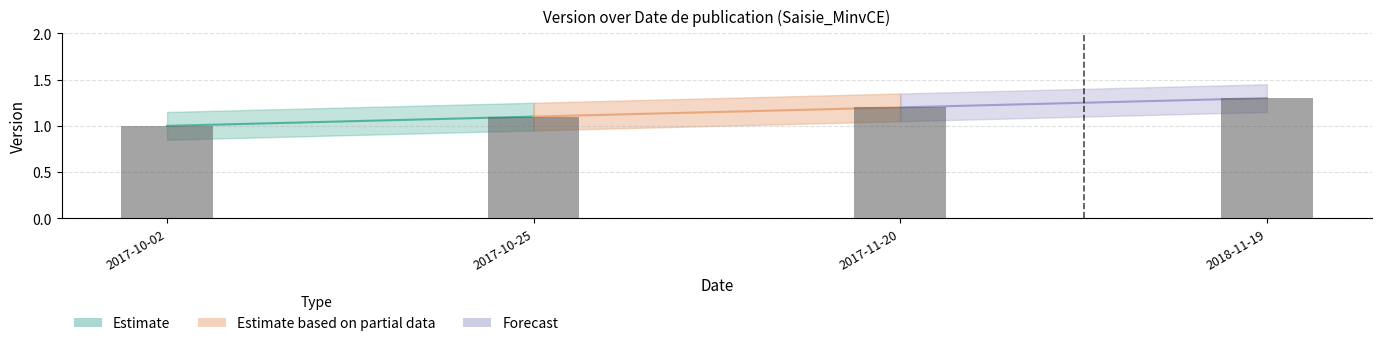

Between 2017-10-02 and 2018-11-19, which is larger?

2018-11-19